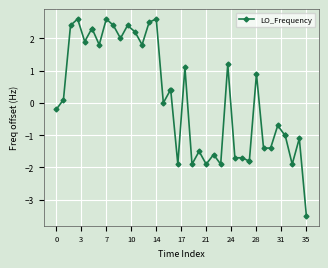

What is the difference between the maximum and second lowest values?

4.5